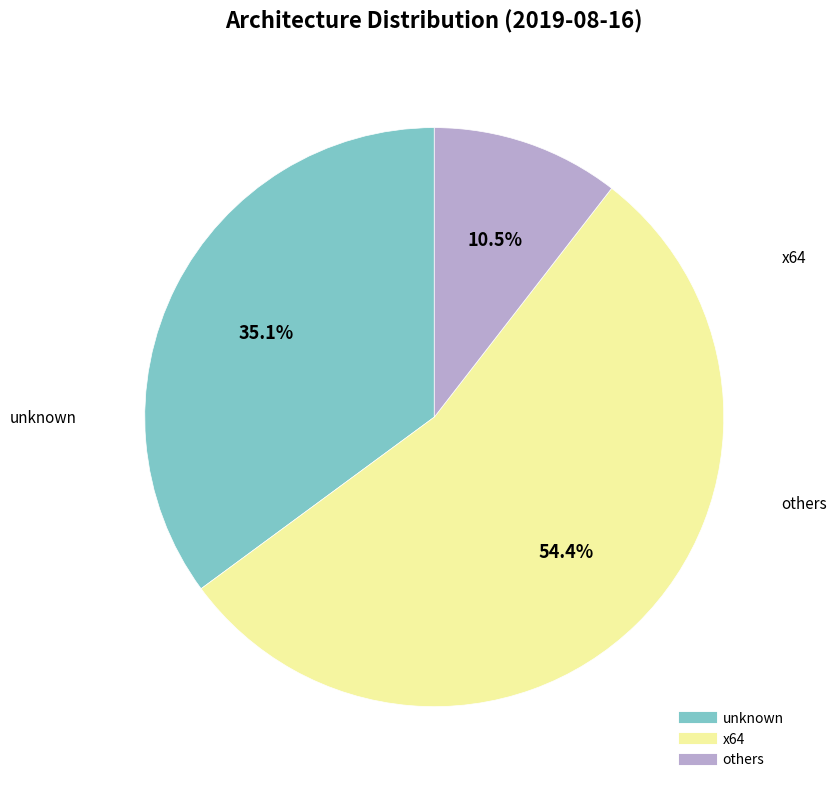

Does any single category account for the majority?

Yes